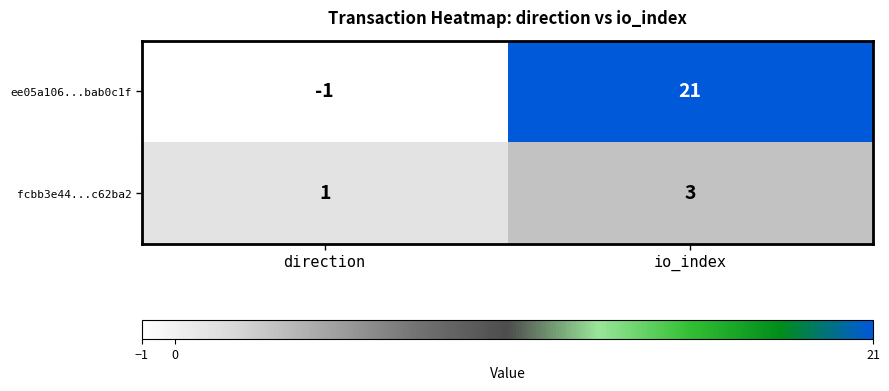

List the series in order of their overall mean, lowest first.

fcbb3e44...c62ba2, ee05a106...bab0c1f